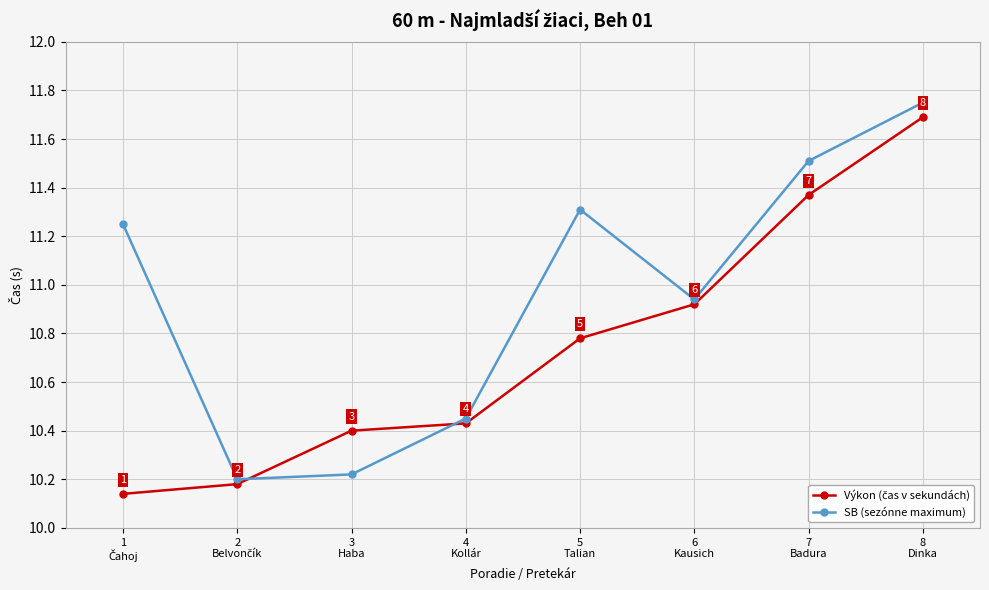

How many interior local valleys does the SB (sezónne maximum) series have?

2